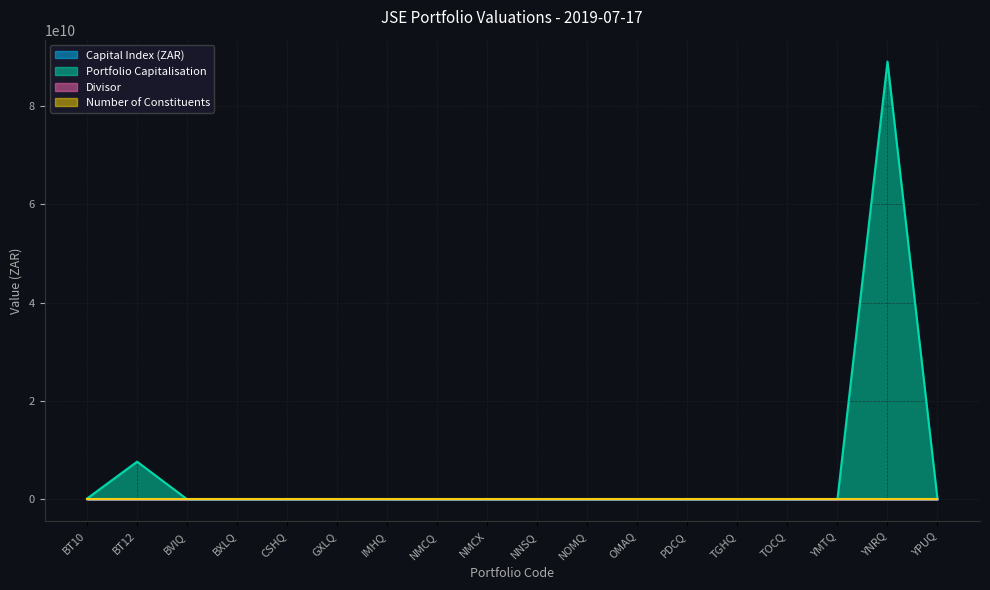

The value of Capital Index (ZAR) at NMCQ is 357922.0. True or false?

True